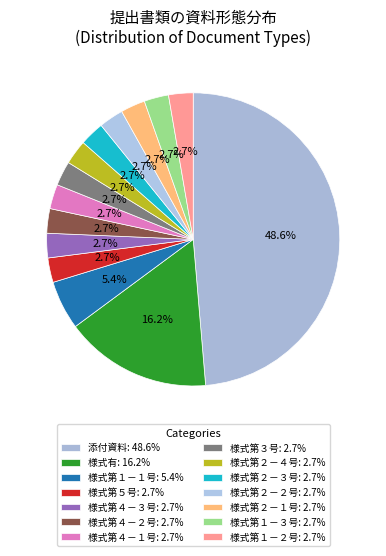

How many segments does this pie chart have?

14